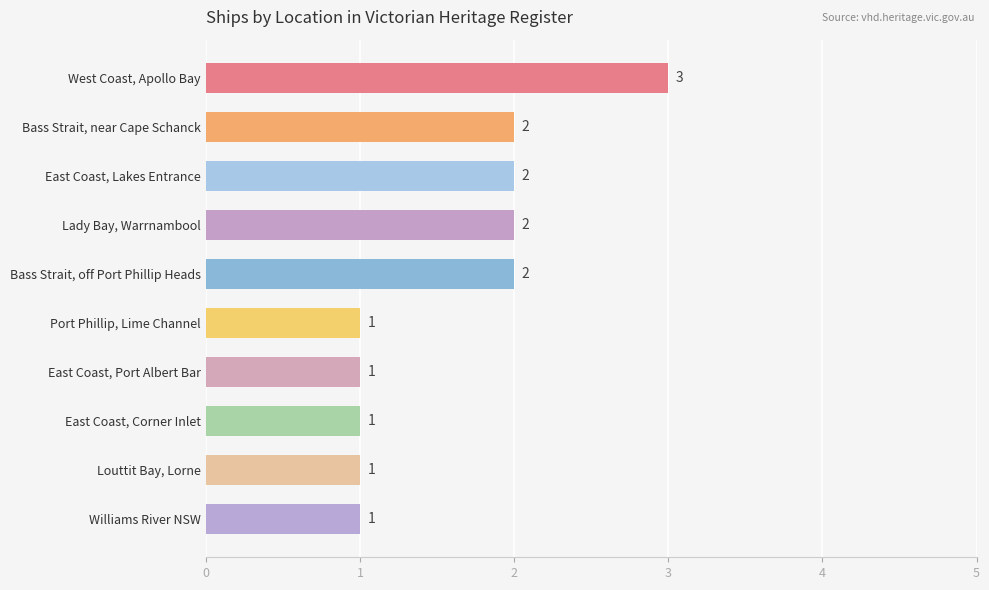

Reading top to bottom, transcribe all the data shown in this chart.

3	2	2	2	2	1	1	1	1	1